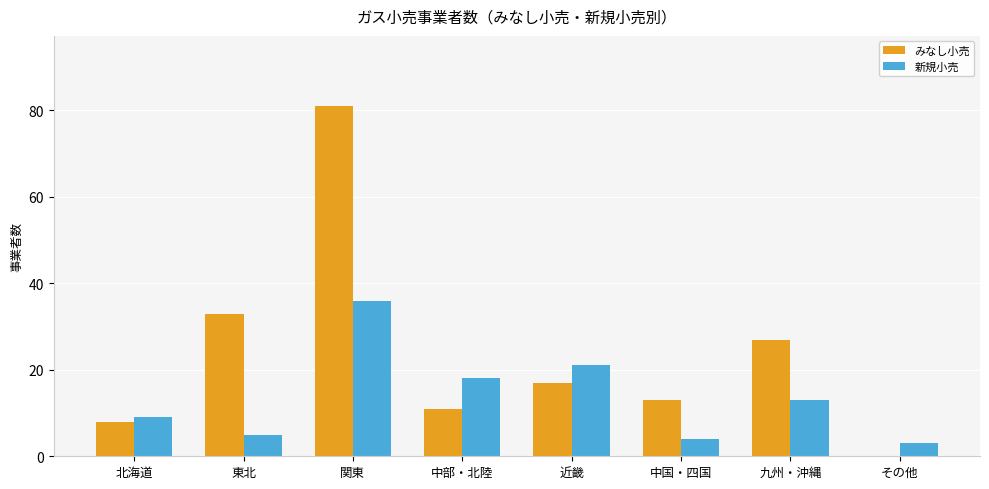

What are all the series names shown in the legend?

みなし小売, 新規小売